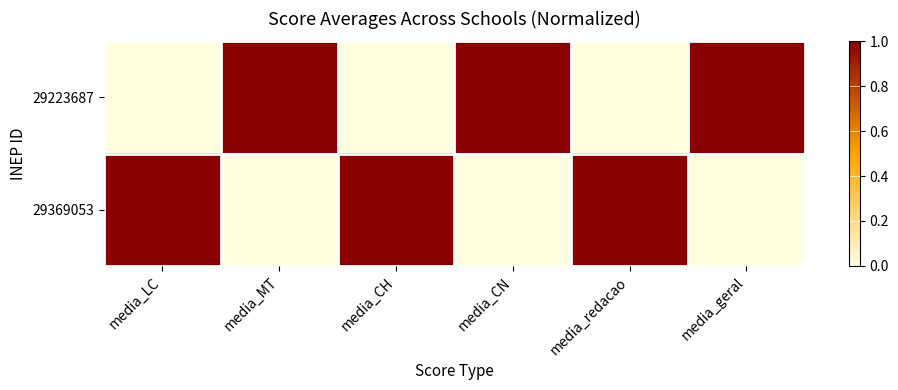

Reading left to right, what are all the values shown in this chart?

29223687: media_LC=0	media_MT=1	media_CH=0	media_CN=1	media_redacao=0	media_geral=1
29369053: media_LC=1	media_MT=0	media_CH=1	media_CN=0	media_redacao=1	media_geral=0